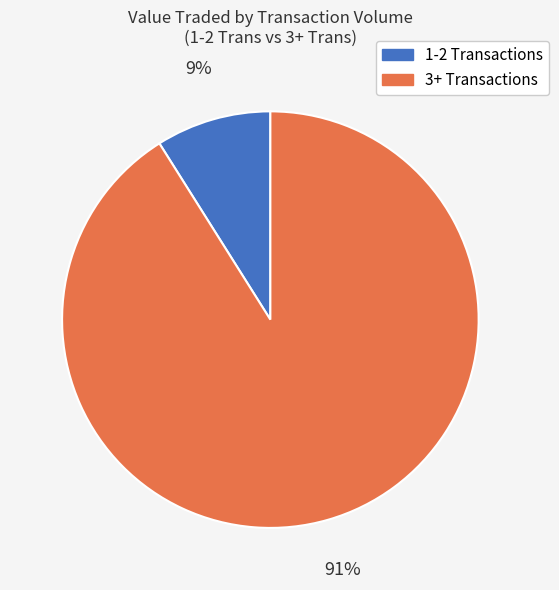

Count the number of slices in the pie.

2